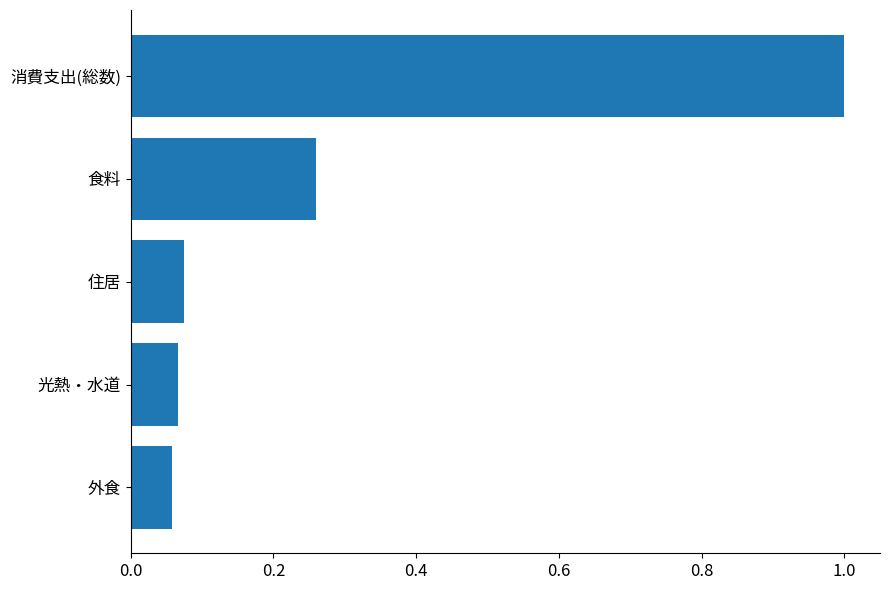

Between 光熱・水道 and 消費支出(総数), which is larger?

消費支出(総数)